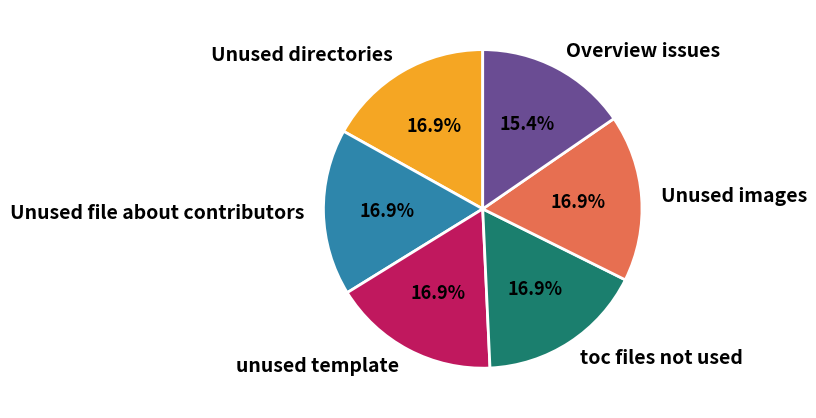

The Overview issues slice represents 30% of the pie. True or false?

False